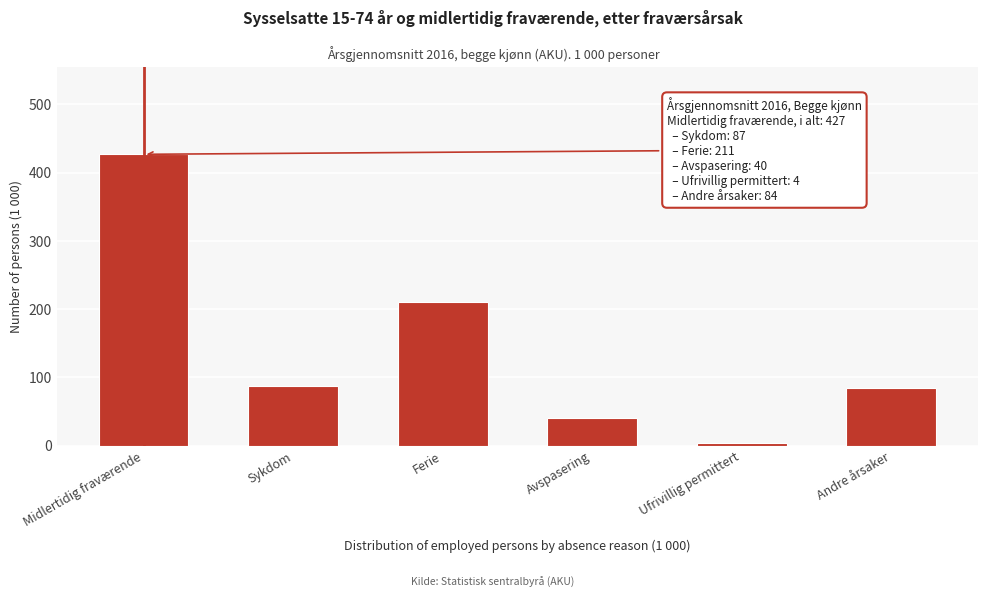

Reading left to right, transcribe all the data shown in this chart.

427	87	211	40	4	84